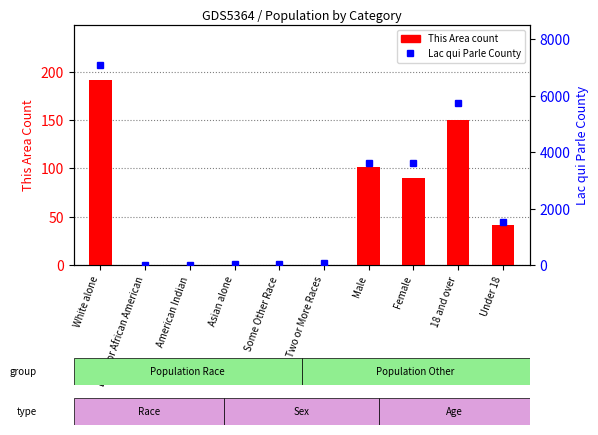

List the labels in order of This Area value, largest first.

White alone, 18 and over, Male, Female, Under 18, Black or African American, American Indian, Asian alone, Some Other Race, Two or More Races